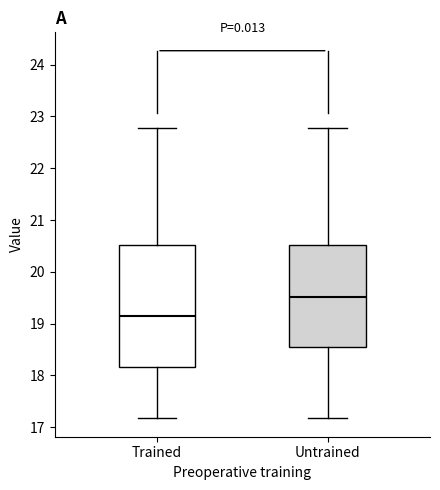

Which box's median line is the lowest?

Trained